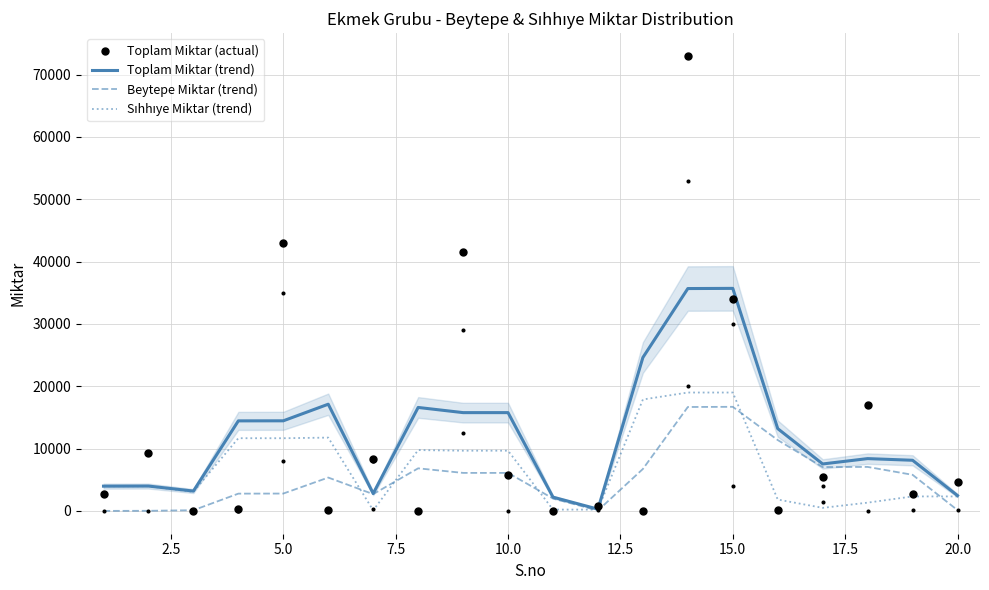

What are all the series names shown in the legend?

Toplam Miktar (trend), Beytepe Miktar (trend), Sıhhıye Miktar (trend), Toplam Miktar (actual)